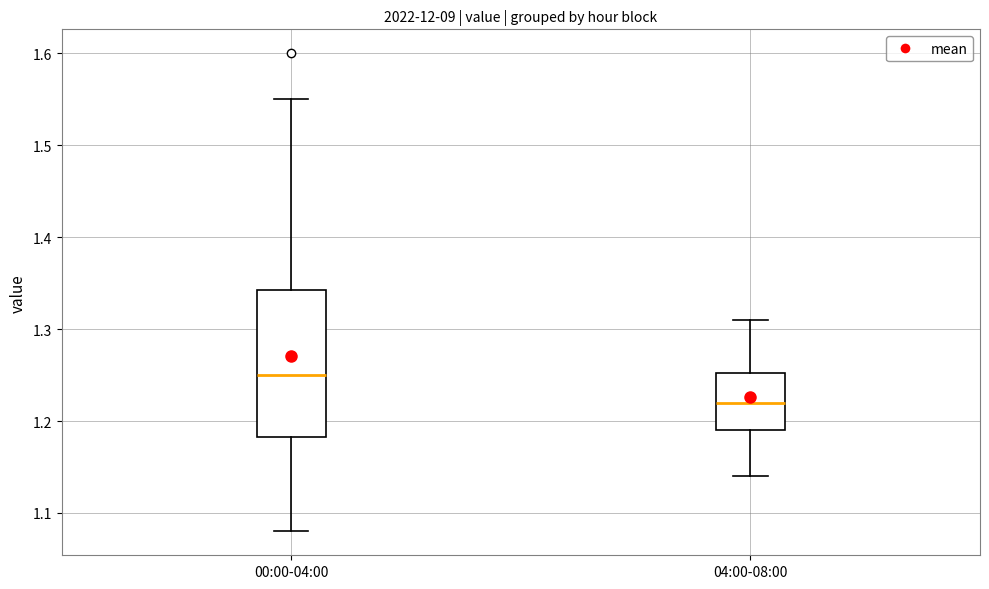

Reading left to right, read every box against the y-axis: the position of its median line, the range the box covers, and the ends of its whiskers. The values are not printed on the chart, so give them approximately, as read against the axis.

00:00-04:00: median 1.25, box 1.18 to 1.34, whiskers 1.08 to 1.55
04:00-08:00: median 1.22, box 1.19 to 1.25, whiskers 1.14 to 1.31